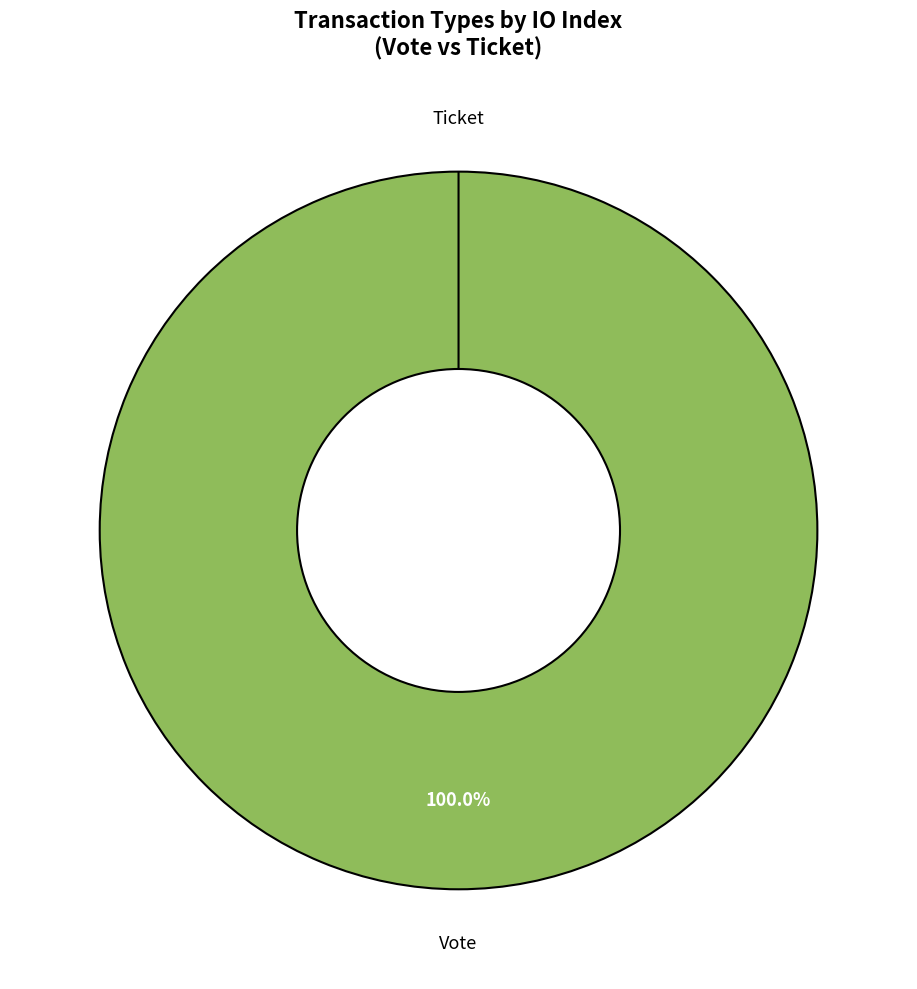

How many segments does this pie chart have?

2